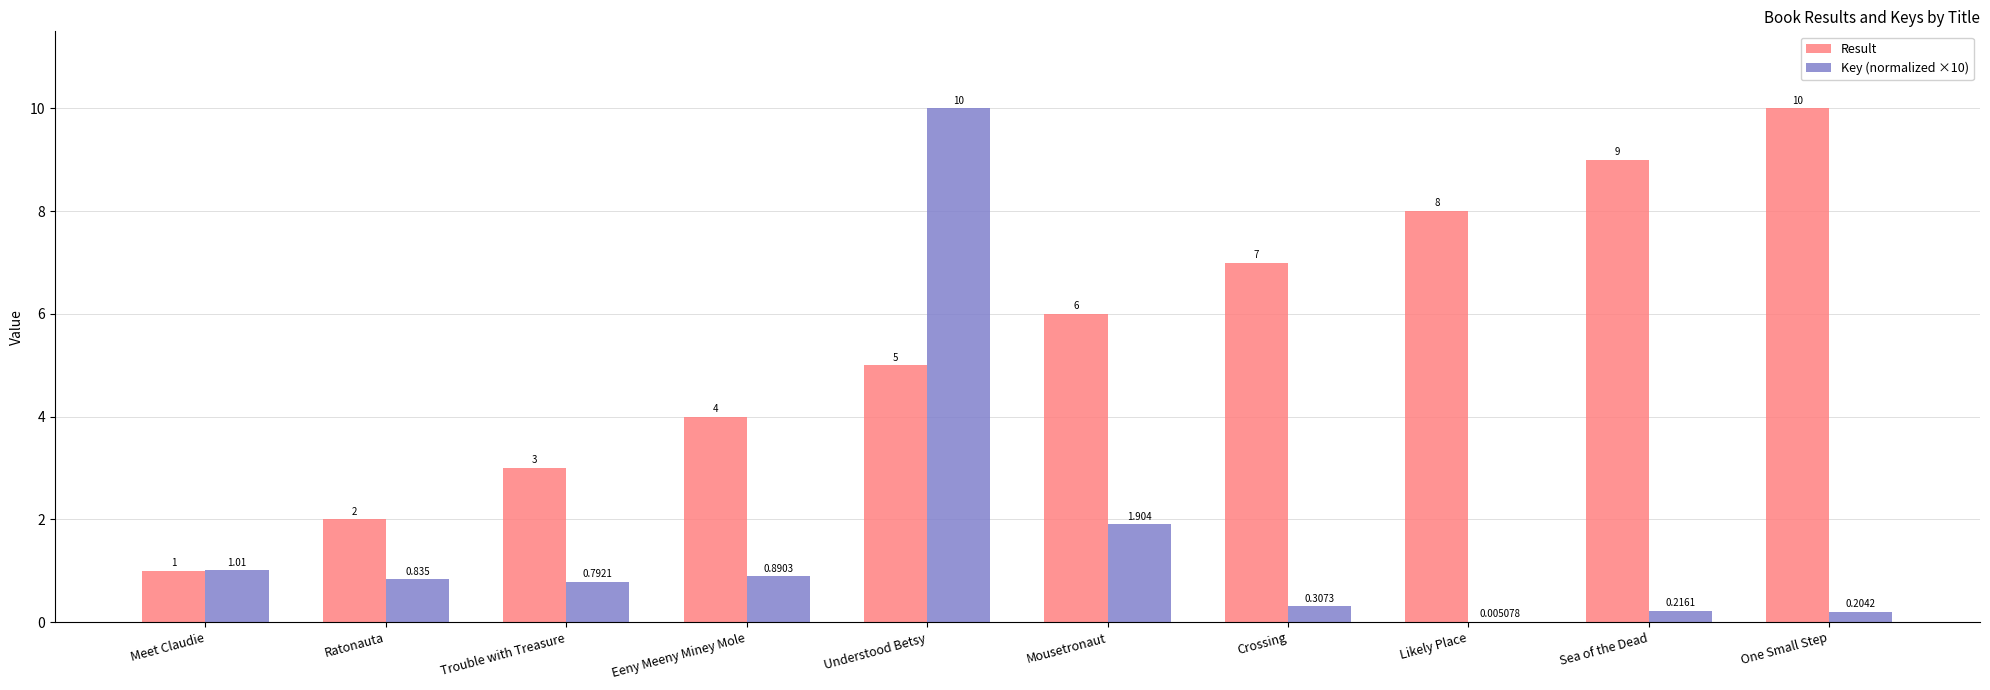

Which series has the largest total across all categories?

Result